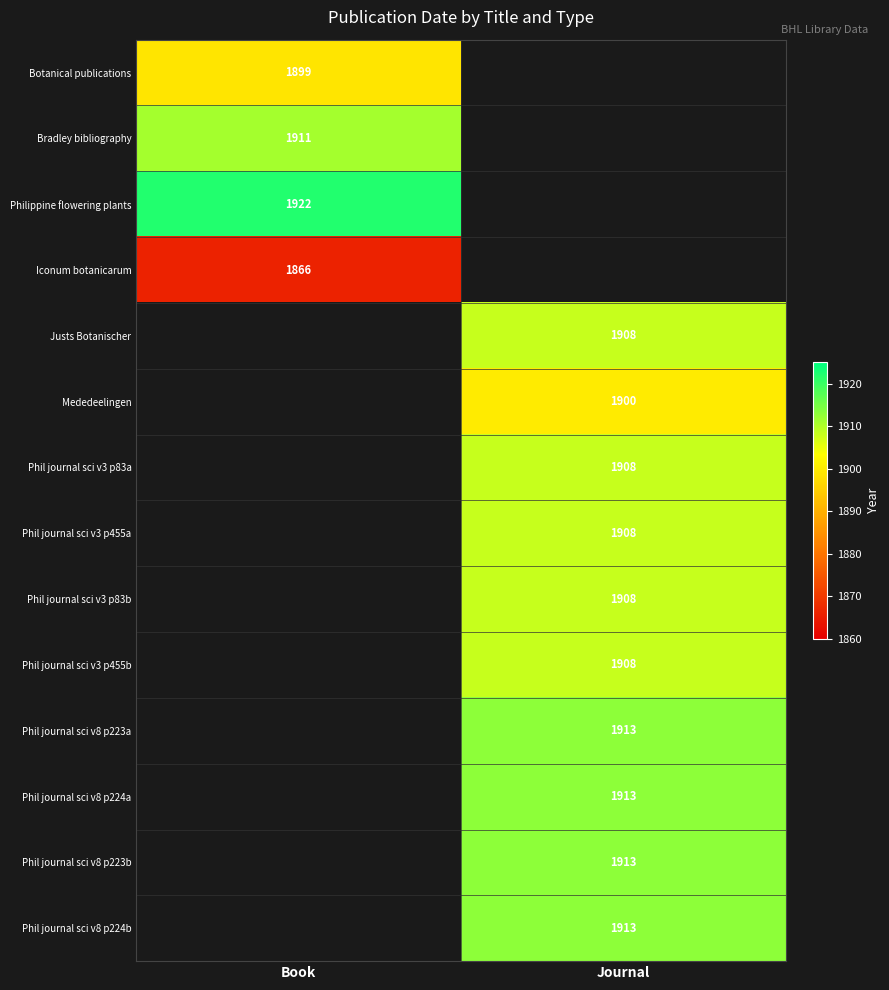

The Phil journal sci v3 p83a series shows 3351 at Journal. True or false?

False